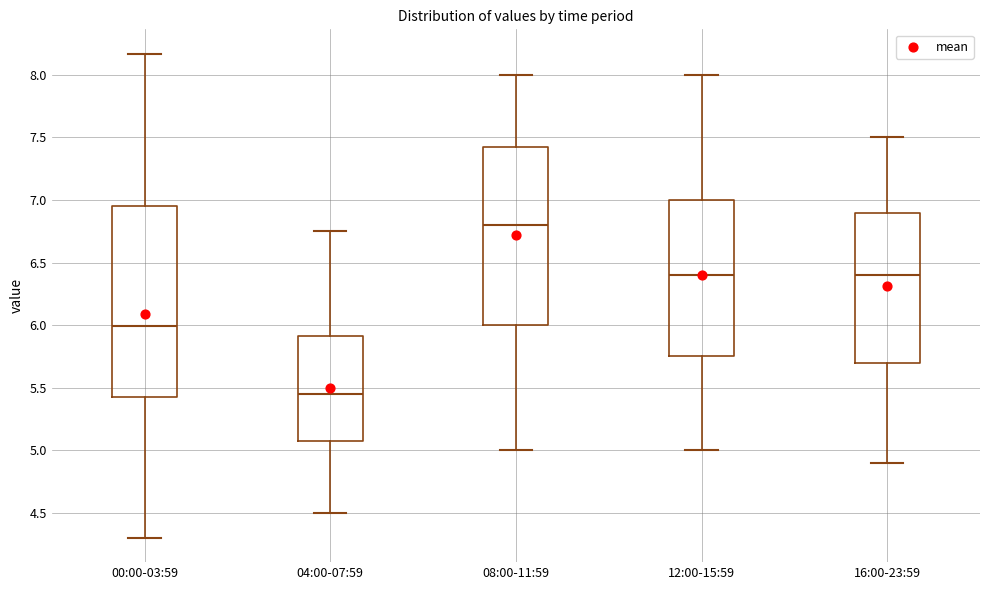

Which box is the tallest, from its lower edge to its upper edge?

00:00-03:59